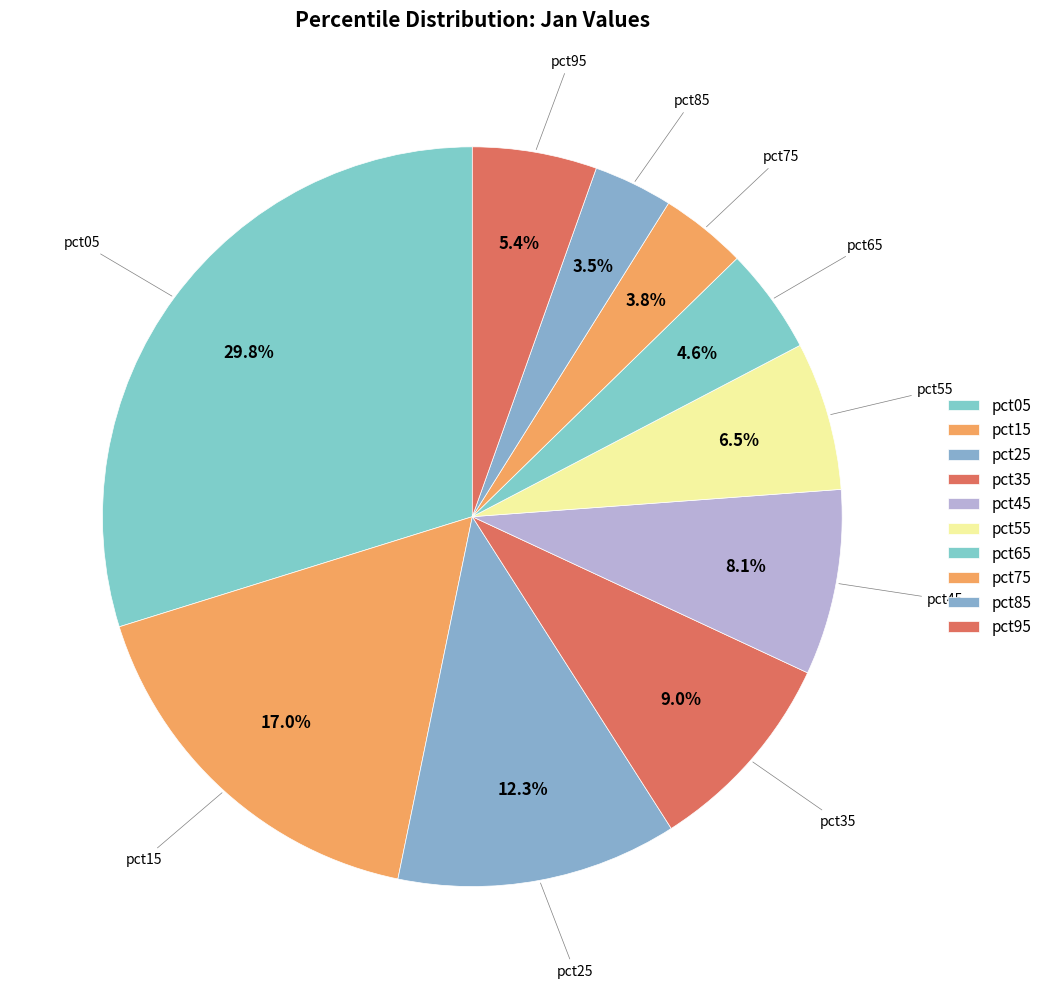

Count the number of slices in the pie.

10